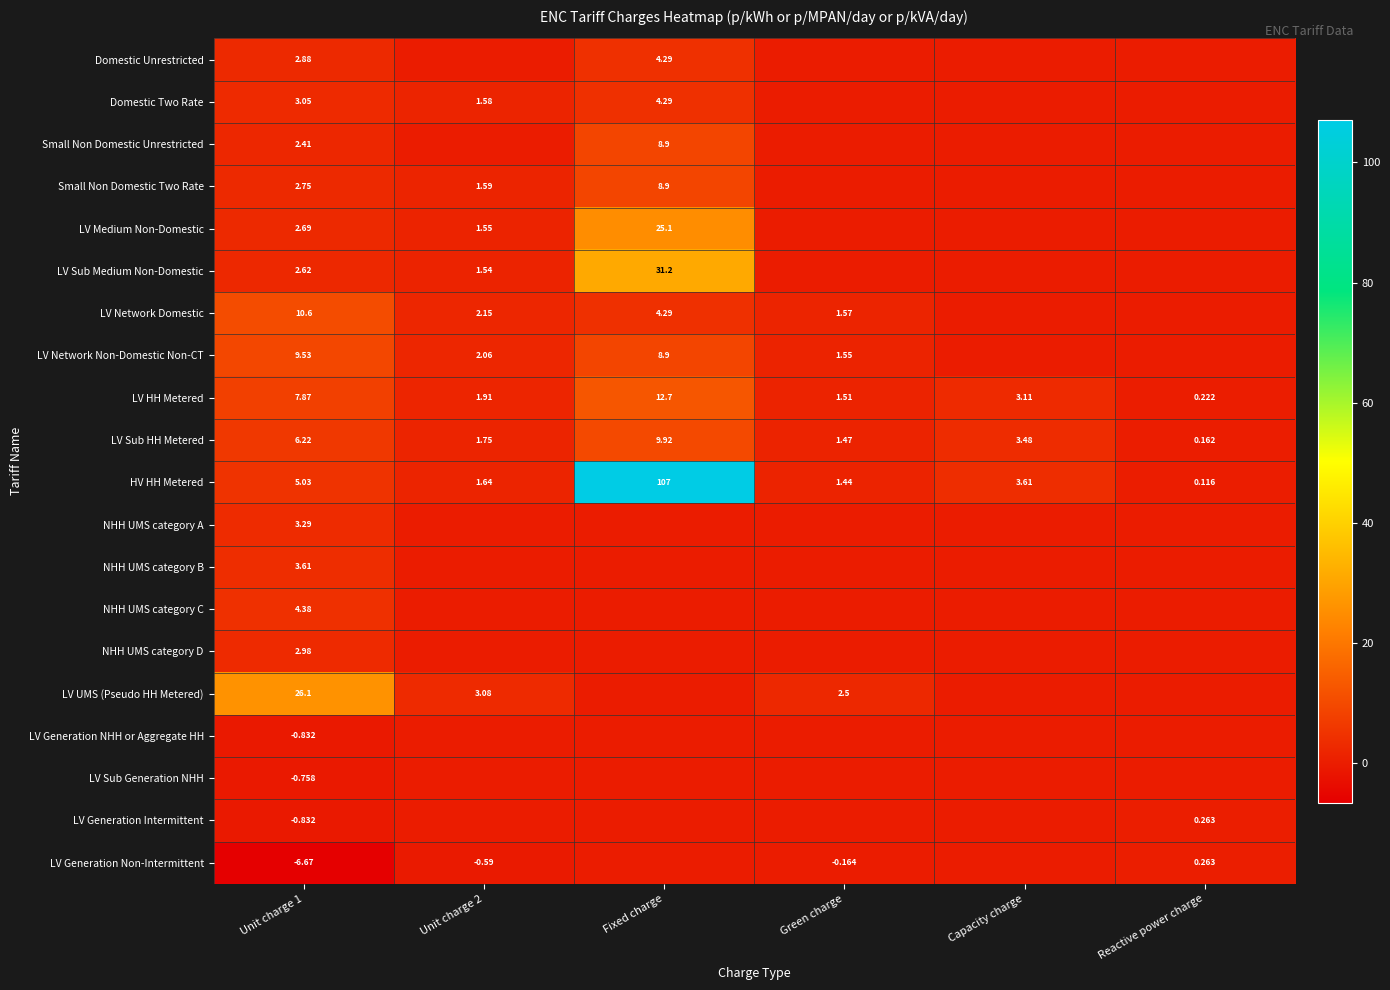

At which label does LV Sub HH Metered reach its peak?

Fixed charge